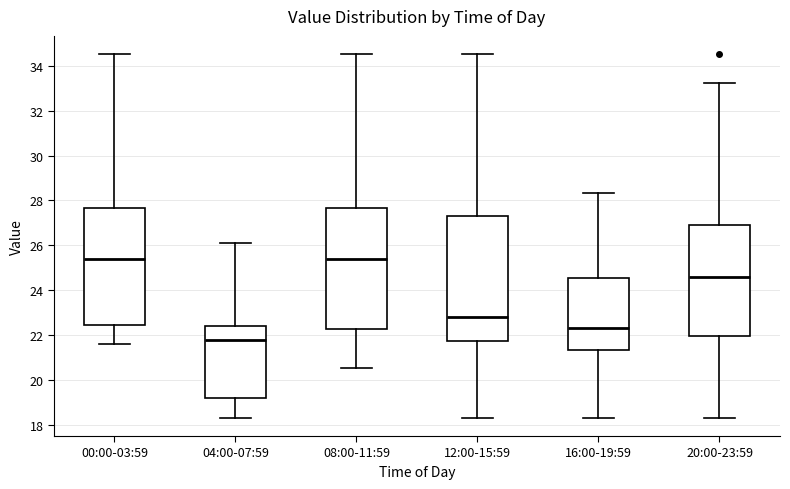

Reading left to right, read every box against the y-axis: the position of its median line, the range the box covers, and the ends of its whiskers. The values are not printed on the chart, so give them approximately, as read against the axis.

00:00-03:59: median 25.4, box 22.4 to 27.6, whiskers 21.6 to 34.6
04:00-07:59: median 21.8, box 19.2 to 22.4, whiskers 18.4 to 26.0
08:00-11:59: median 25.4, box 22.2 to 27.6, whiskers 20.6 to 34.6
12:00-15:59: median 22.8, box 21.8 to 27.2, whiskers 18.4 to 34.6
16:00-19:59: median 22.2, box 21.4 to 24.6, whiskers 18.4 to 28.4
20:00-23:59: median 24.6, box 22.0 to 27.0, whiskers 18.4 to 33.2